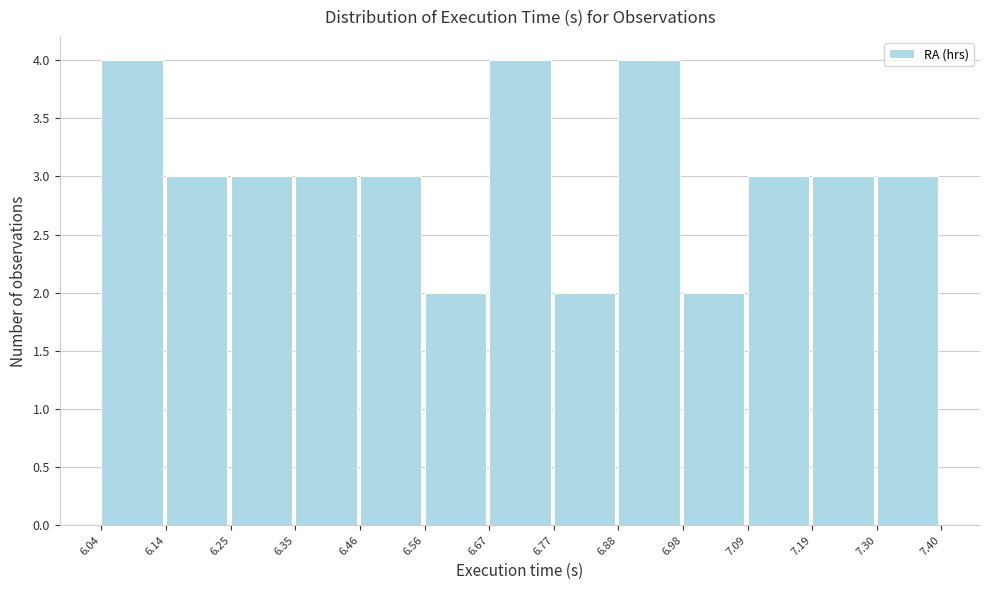

Reading left to right, list every bar in this chart as the range it spans on the x-axis followed by its height. The values are not printed on the chart, so give them approximately, as read against the axis.

6.04 to 6.14: 4
6.14 to 6.25: 3
6.25 to 6.35: 3
6.35 to 6.46: 3
6.46 to 6.56: 3
6.56 to 6.67: 2
6.67 to 6.77: 4
6.77 to 6.88: 2
6.88 to 6.98: 4
6.98 to 7.09: 2
7.09 to 7.19: 3
7.19 to 7.30: 3
7.30 to 7.40: 3